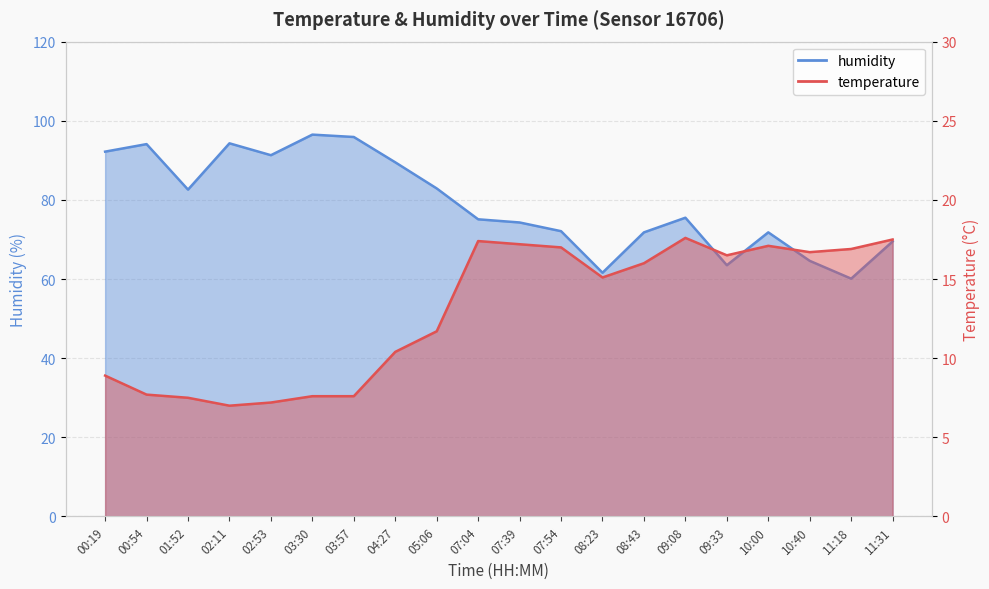

True or false: humidity and temperature intersect in this chart.

False